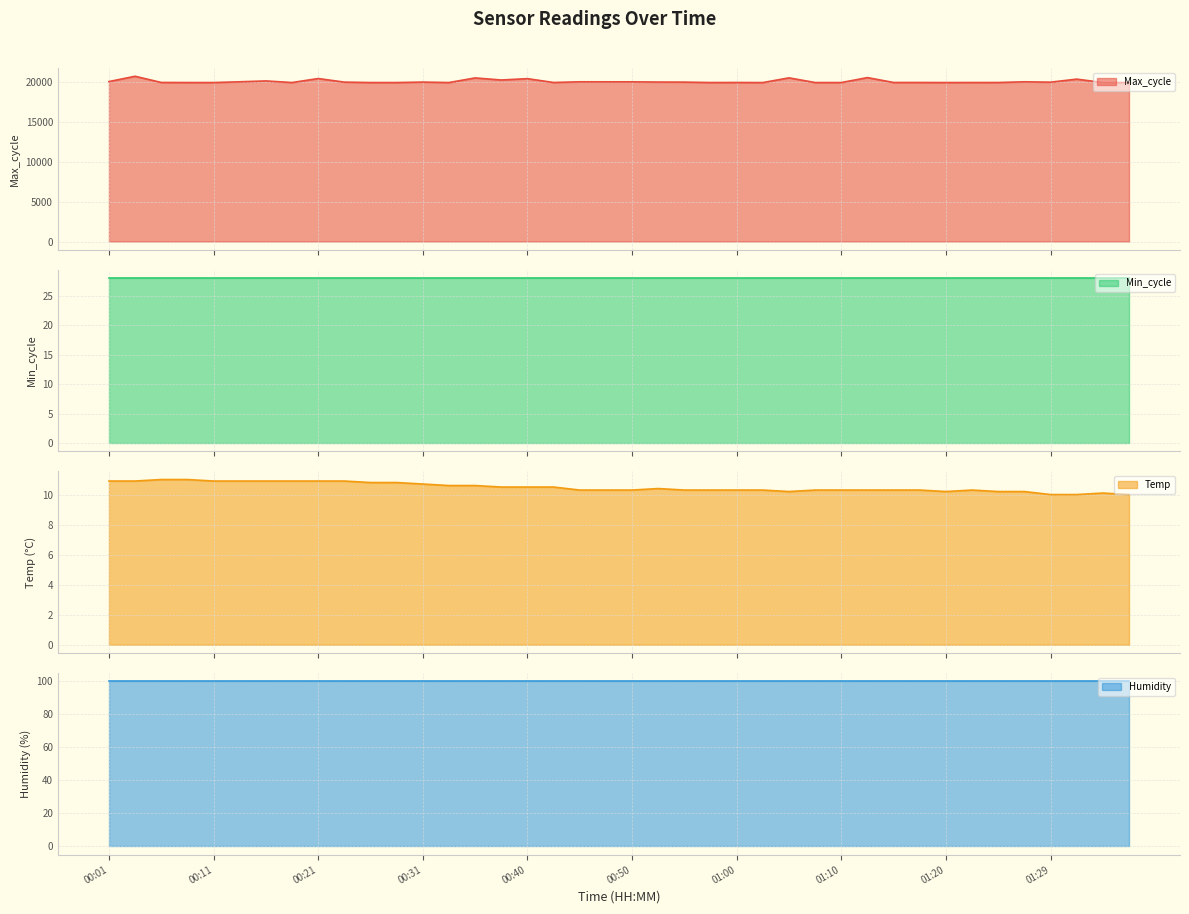

What is the label of the 24th point from the left?

00:57